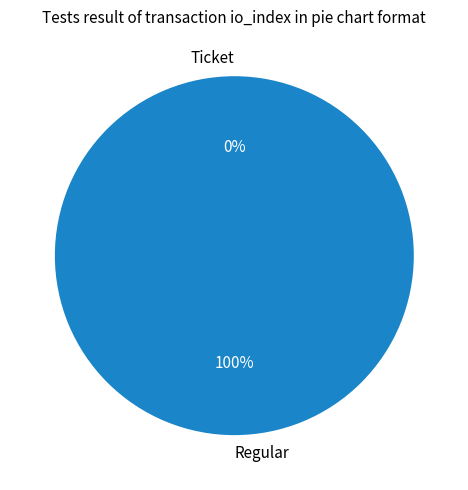

To the nearest percent, what portion does Regular represent?

100%